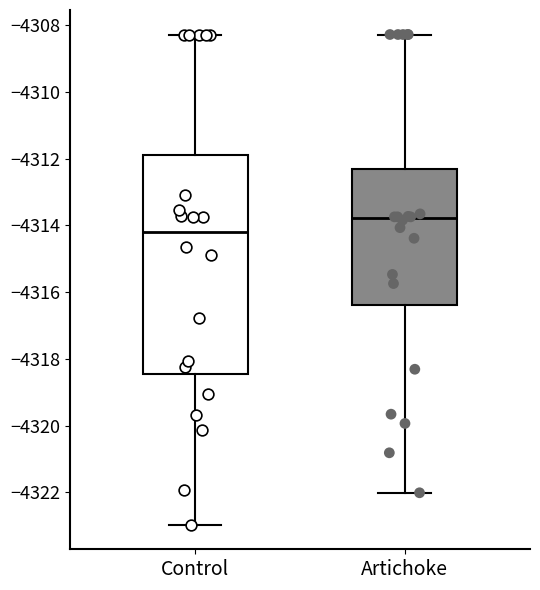

Reading left to right, read every box against the y-axis: the position of its median line, the range the box covers, and the ends of its whiskers. The values are not printed on the chart, so give them approximately, as read against the axis.

Control: median -4314.2, box -4318.4 to -4311.8, whiskers -4323.0 to -4308.2
Artichoke: median -4313.8, box -4316.4 to -4312.4, whiskers -4322.0 to -4308.2